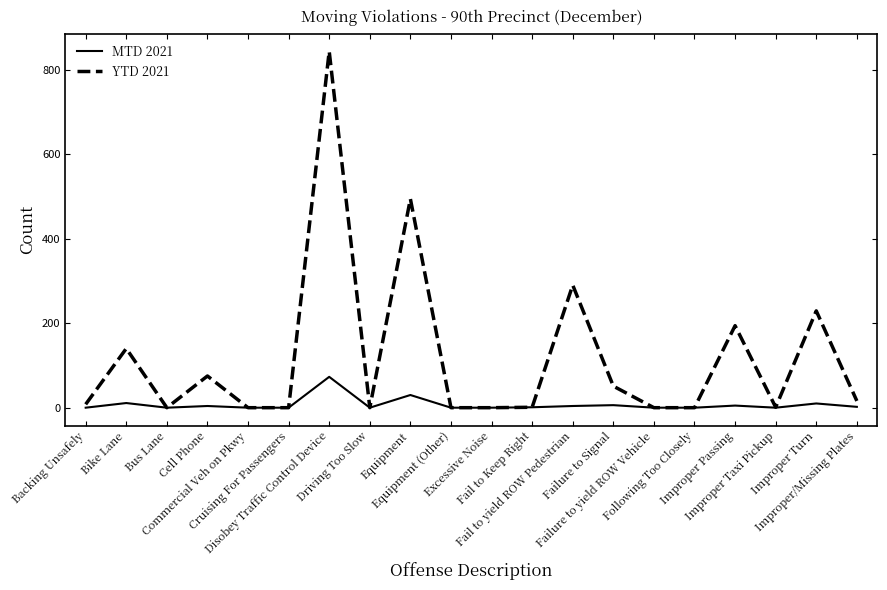

Which series has the largest range (max minus min)?

YTD 2021